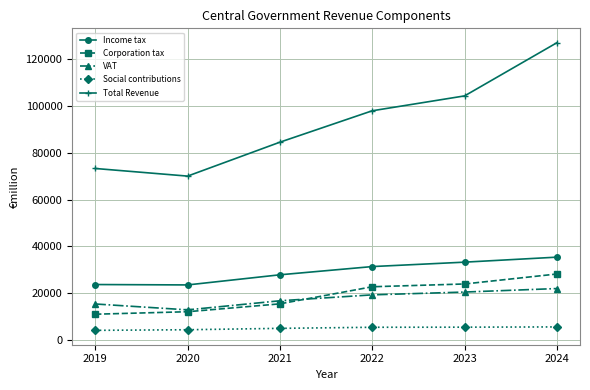

Is this an area chart (filled region under the line)?

No